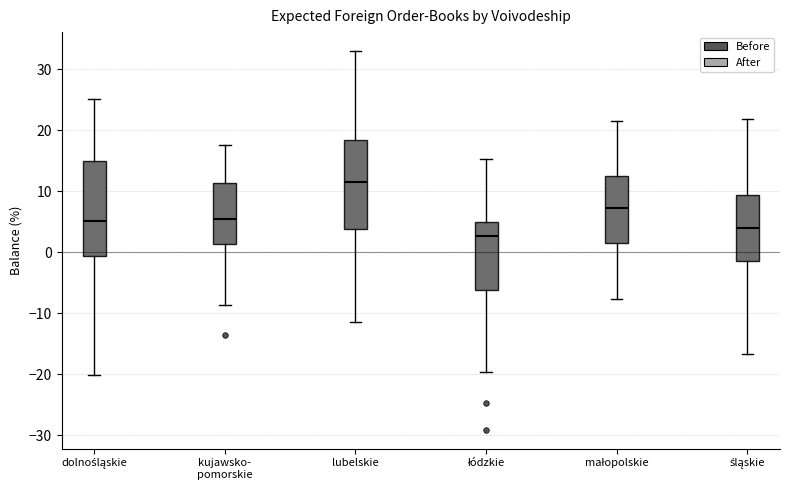

Where does the upper whisker of the box for kujawsko- pomorskie end on the y-axis? The values are not printed on the chart, so give them approximately, as read against the axis.

18